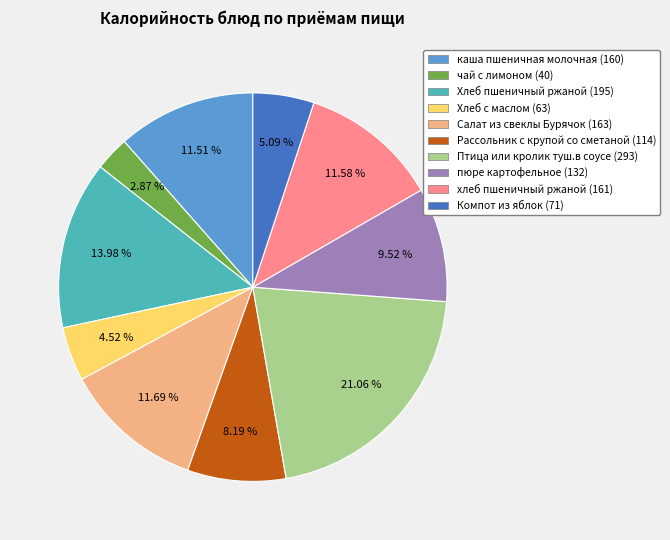

To the nearest percent, what is the combined percentage of Рассольник с крупой со сметаной and чай с лимоном?

11%